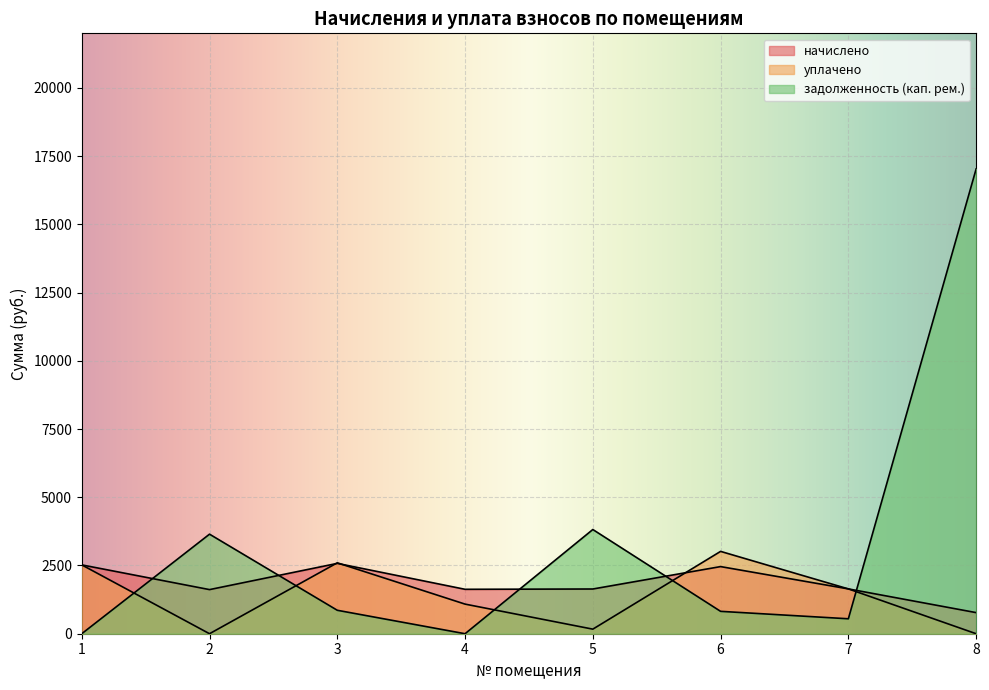

How many intersections are there between начислено and задолженность (кап. рем.)?

5